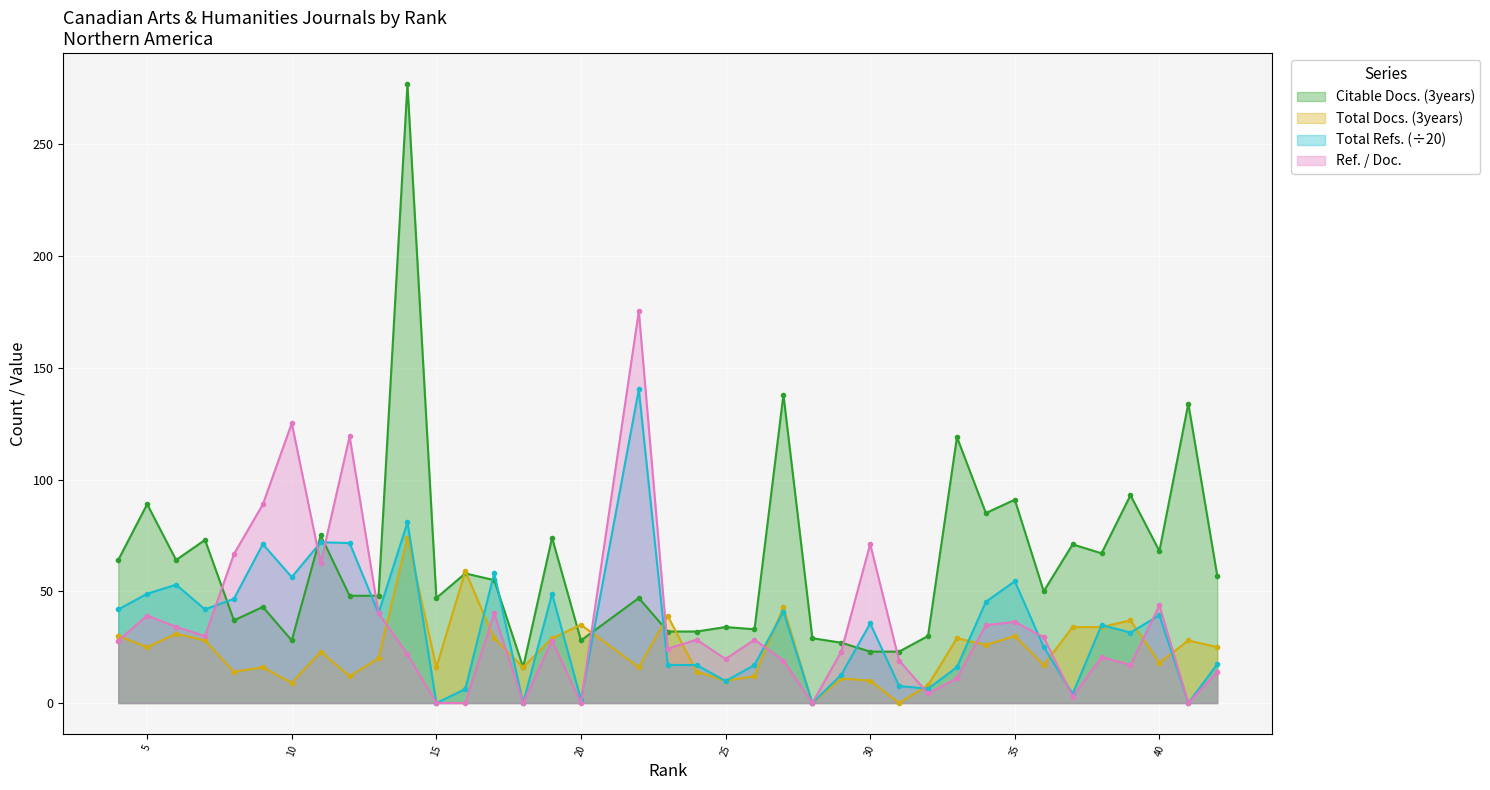

The value of Citable Docs. (3years) at 25 is 7.5. True or false?

False